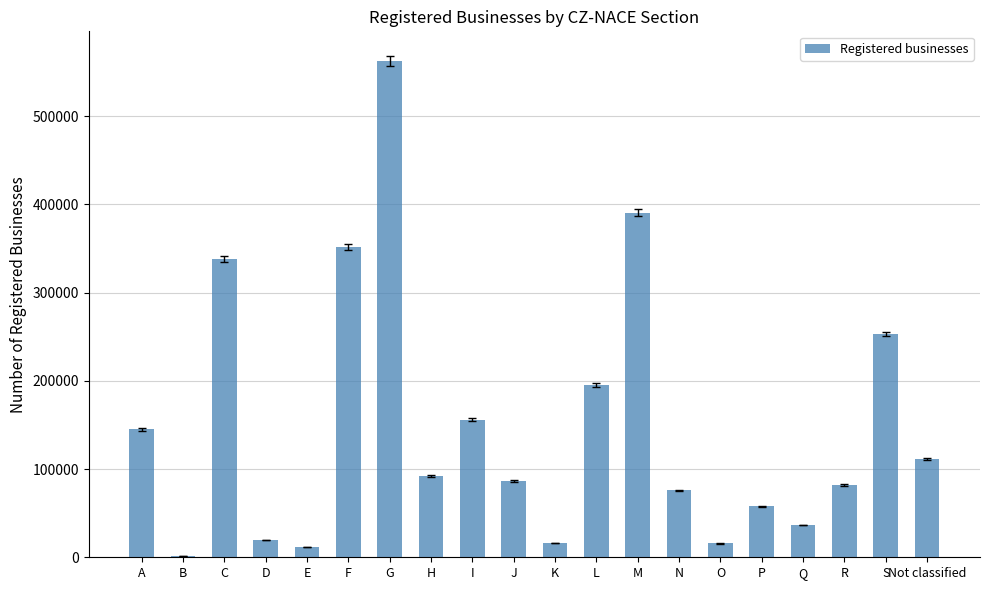

What is the greatest value displayed?

562097